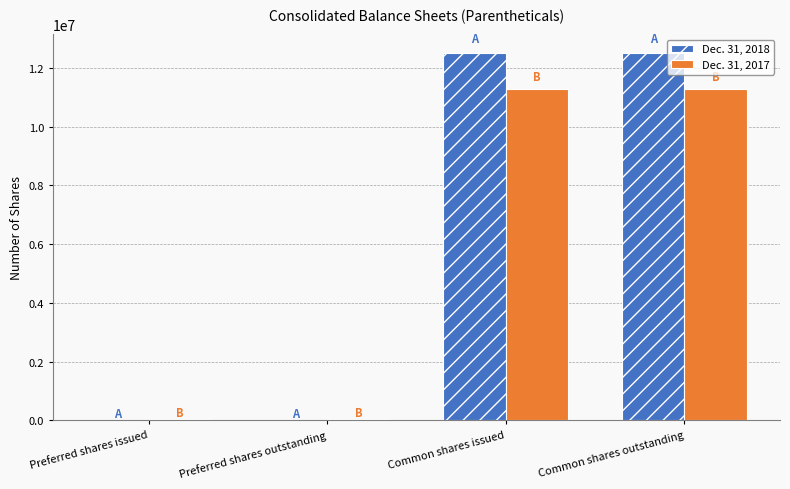

Which series has the largest total across all categories?

Dec. 31, 2018